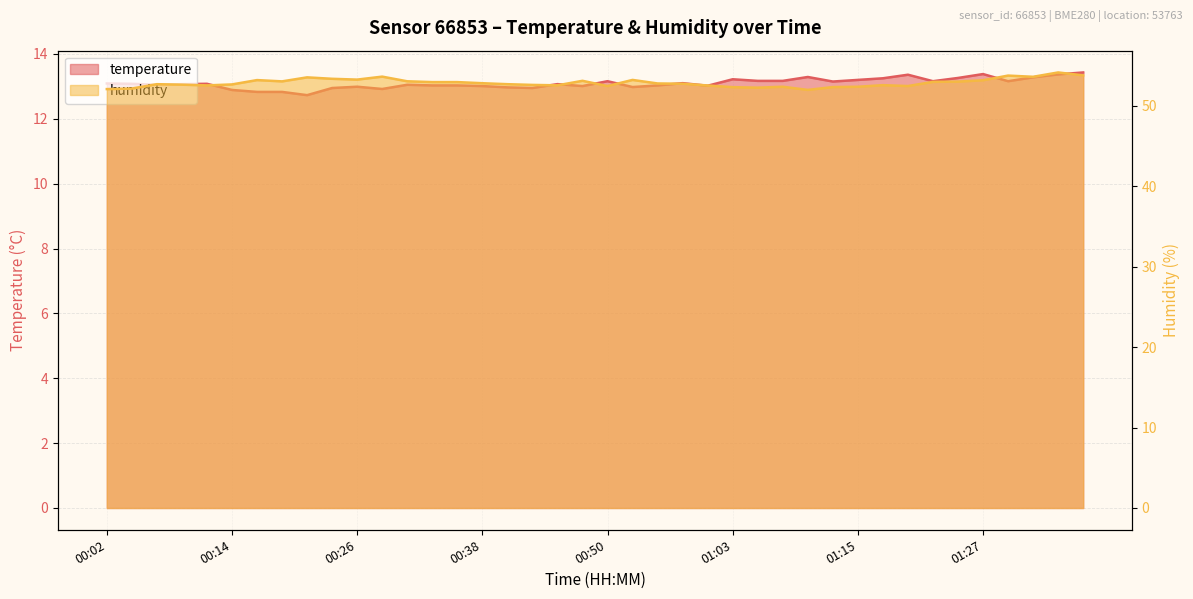

What is the value of the temperature point at the 11th from the left?

13.0